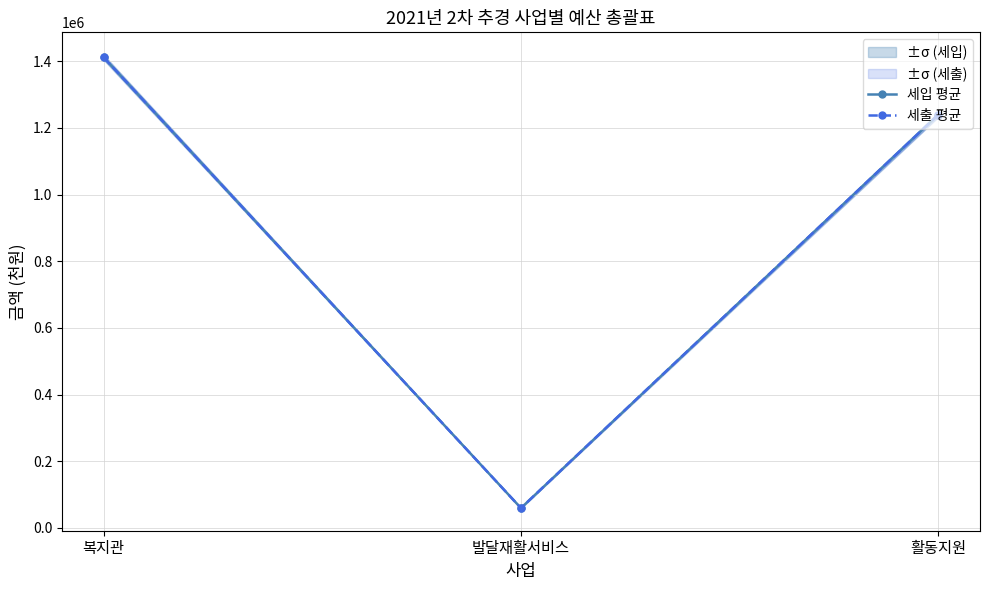

Reading left to right, what are all the values shown in this chart?

세입 평균: 1411793.5	59484.8	1239614.5
세출 평균: 1411793.5	59485.2	1239614.5